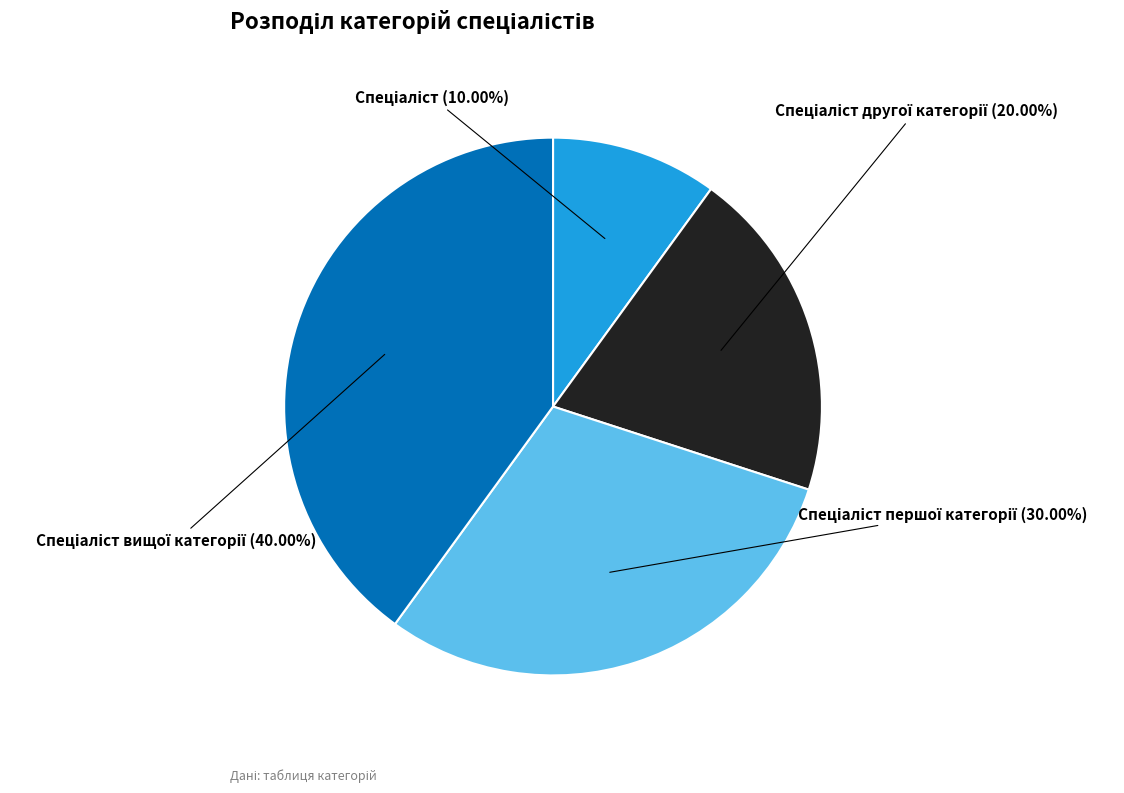

Is there a majority slice in this chart?

No